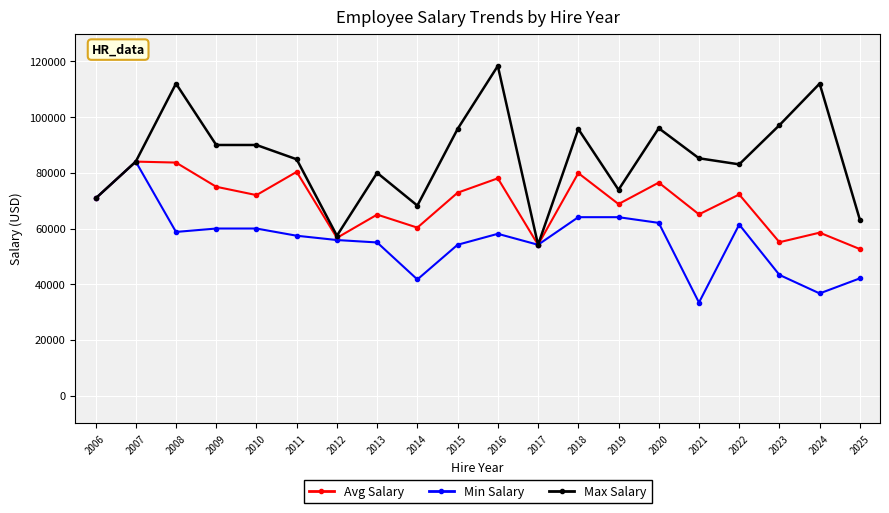

The Avg Salary series shows 16394.8 at 2022. True or false?

False